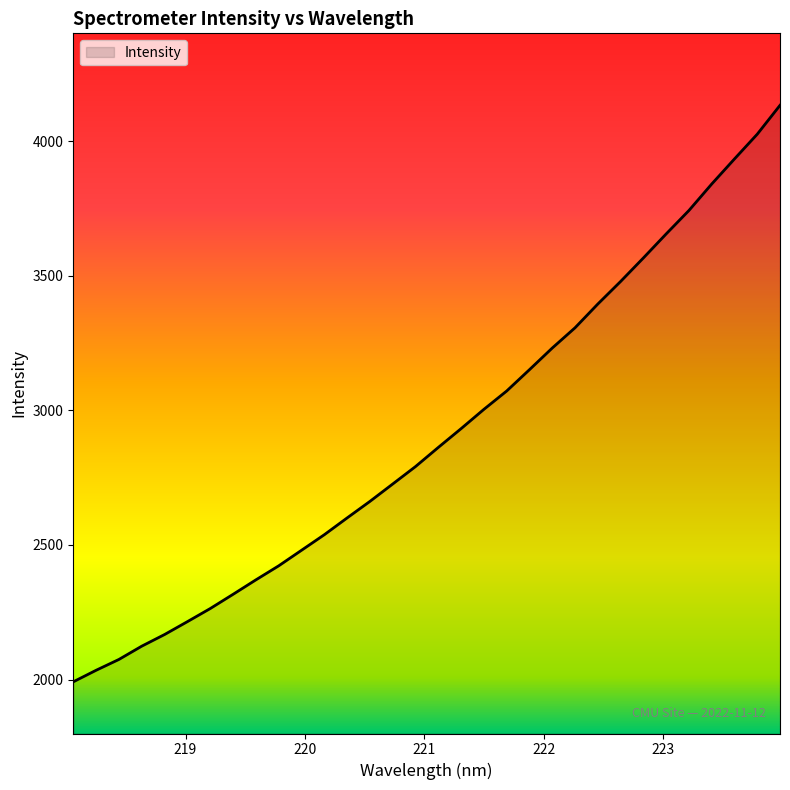

What is the minimum value shown in the chart?

1991.9